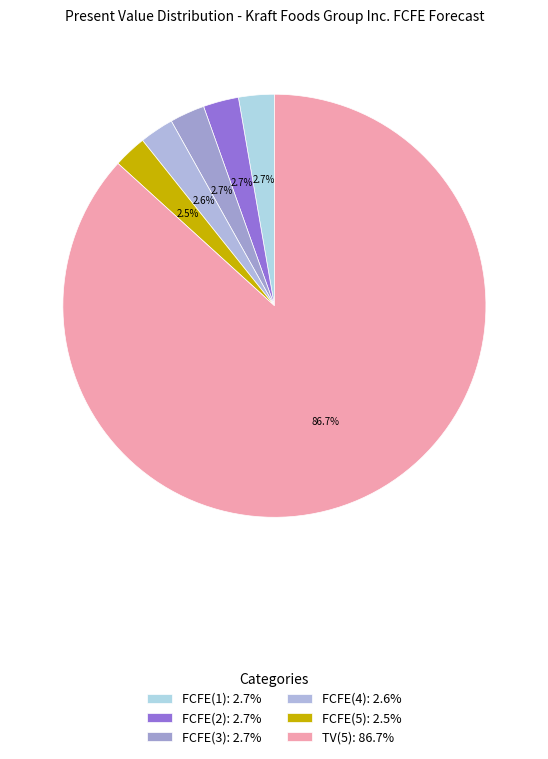

What percentage is the FCFE(2) slice, to the nearest percent?

3%